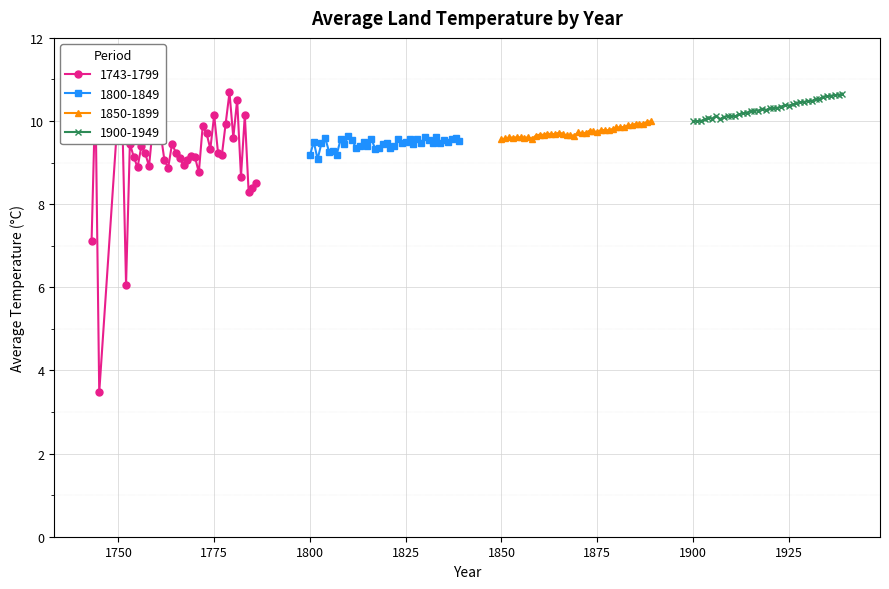

The value of 1743-1799 at 1750 is 4.7. True or false?

False